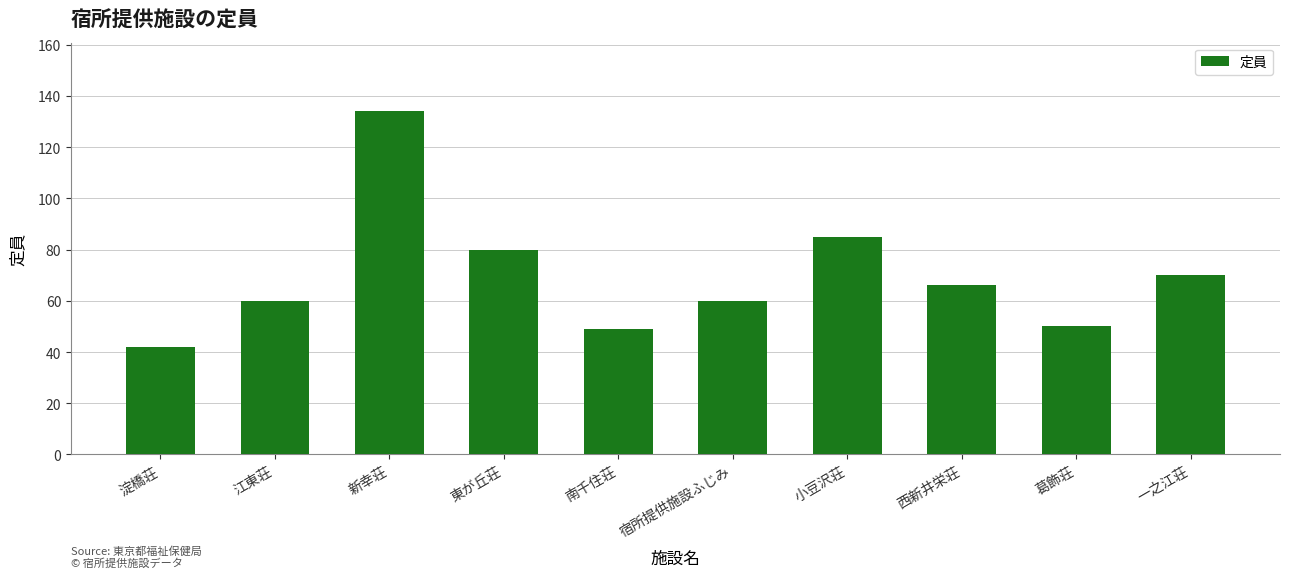

Approximately how many times larger is the value at 葛飾荘 compared to 江東荘?

0.8